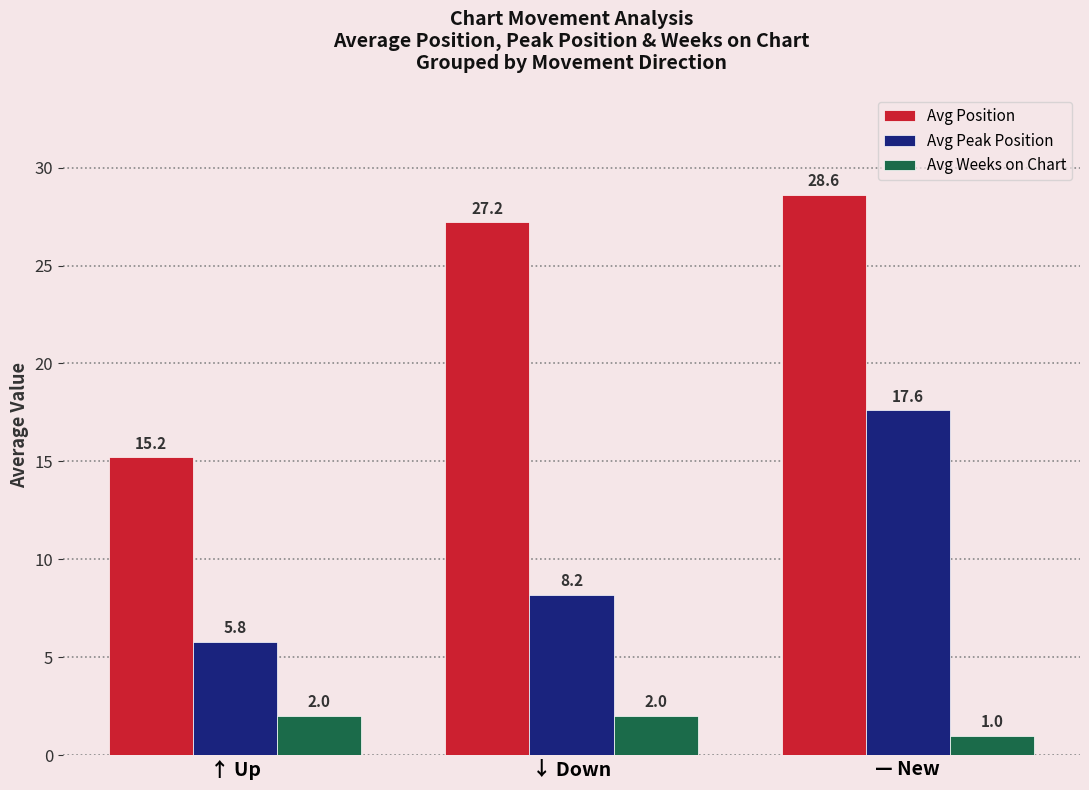

The value of Avg Position at — New is 42.7. True or false?

False